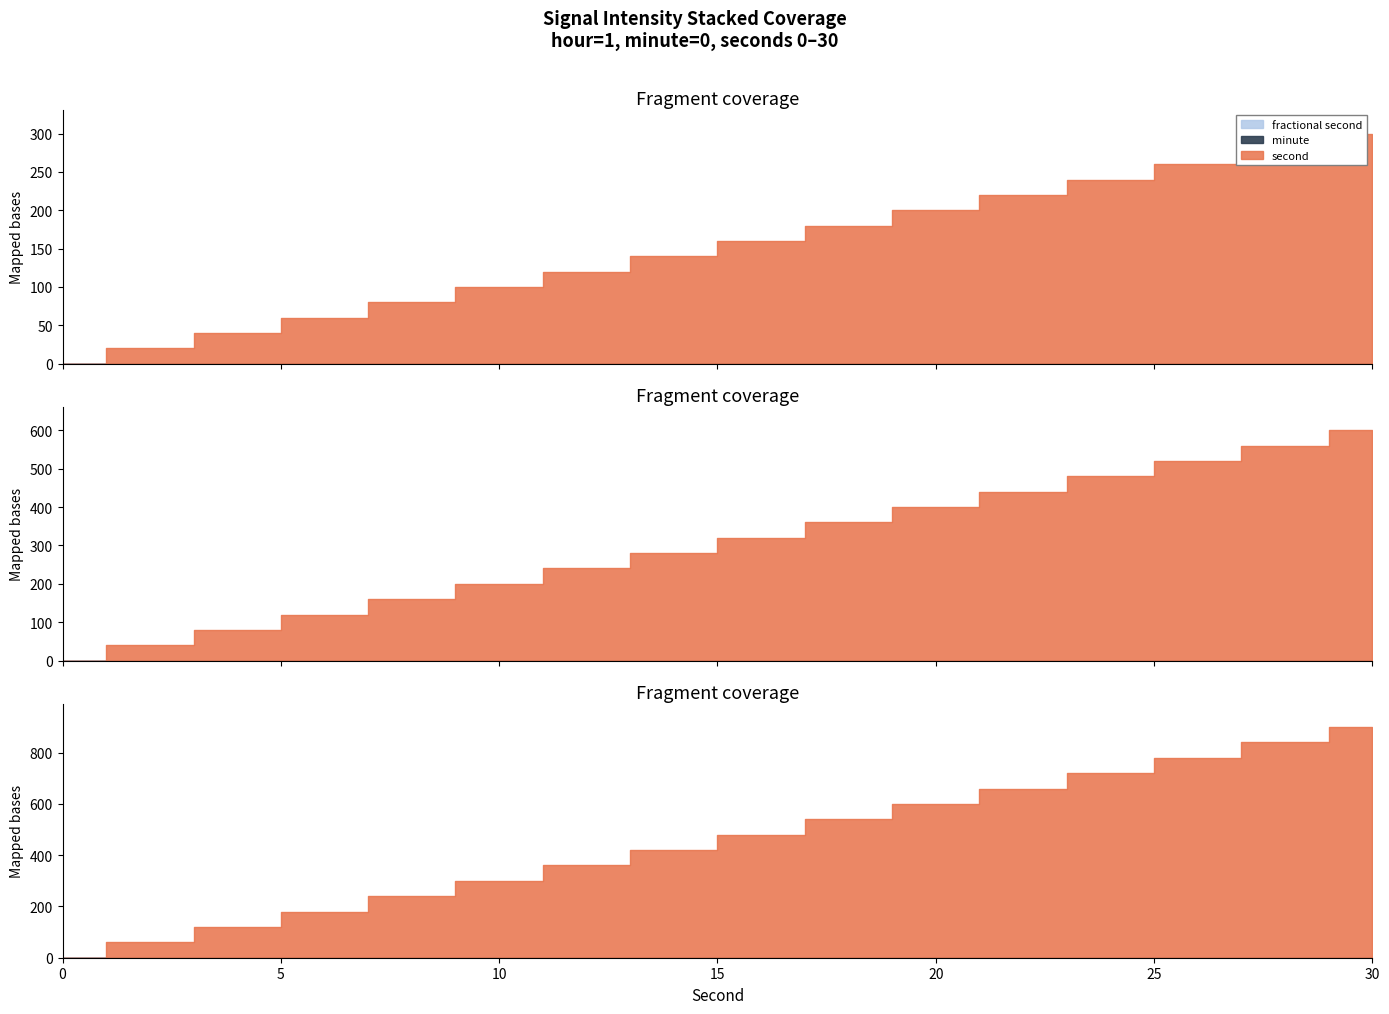

How many values in second are above zero?

15